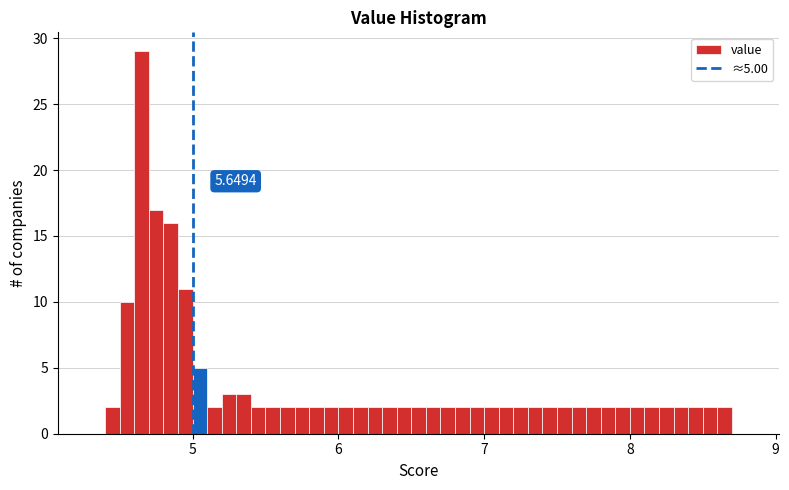

Around what value on the x-axis is the tallest bar? Give the approximate position of its centre, as read against the axis.

4.7